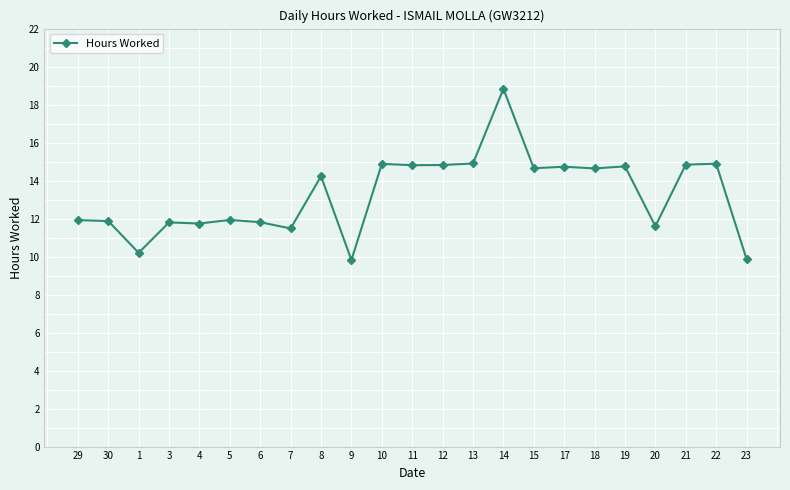

What is the ratio of the value at 5 to the value at 22?

0.8